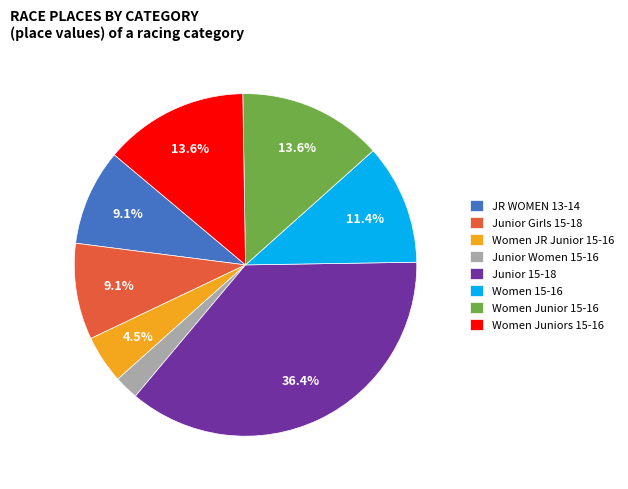

Is there any slice that represents more than half of the pie?

No